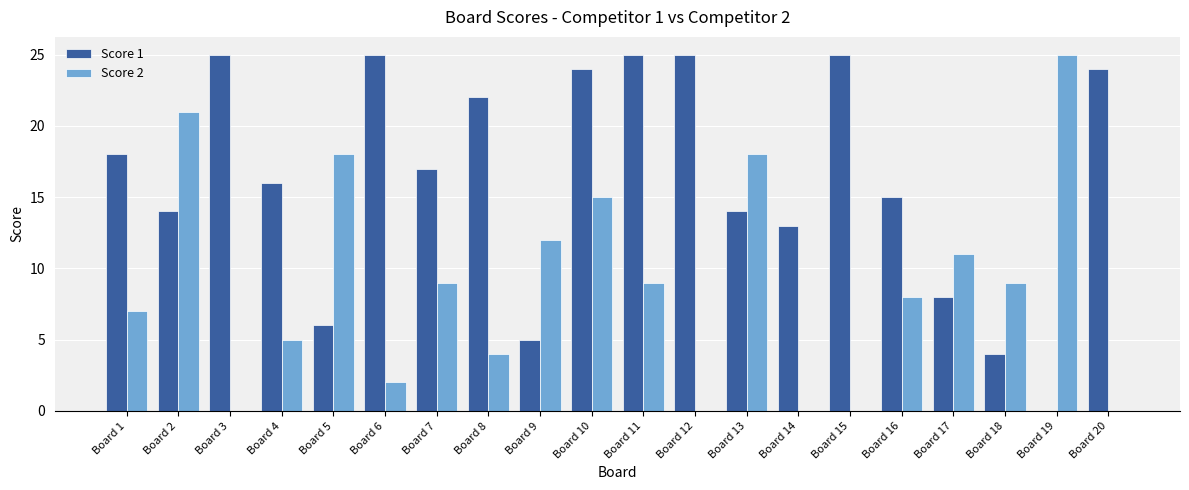

Is it true that Score 2 equals 2 at Board 6?

True